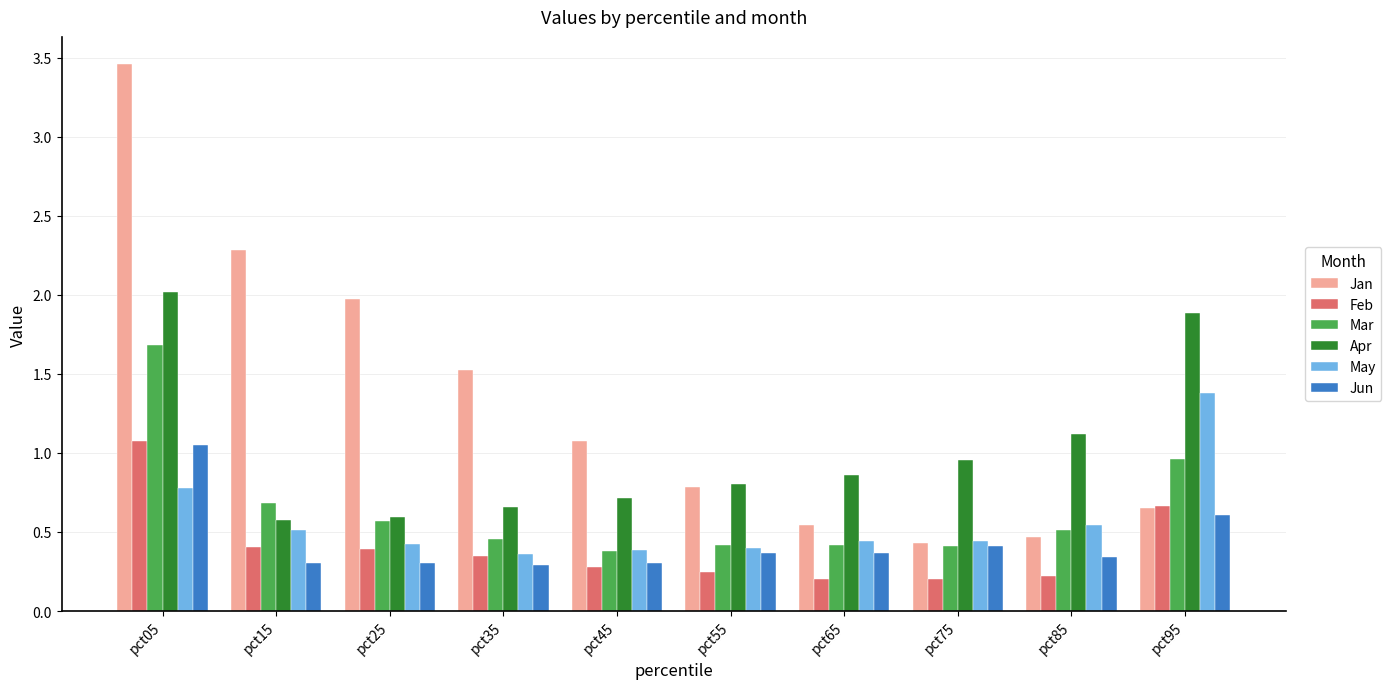

Which series has the widest spread of values?

Jan